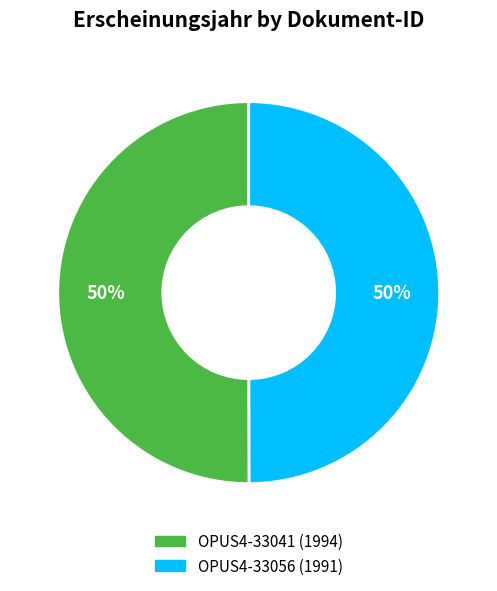

What is the ratio of the value at OPUS4-33041 (1994) to the value at OPUS4-33056 (1991)?

1.0